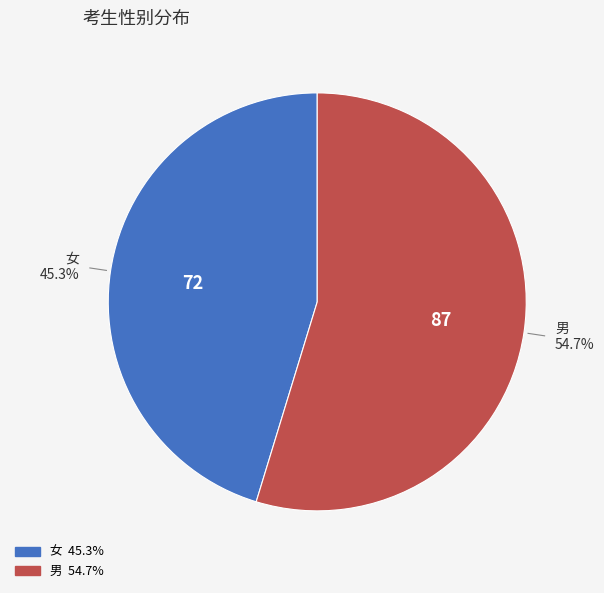

Count the number of slices in the pie.

2